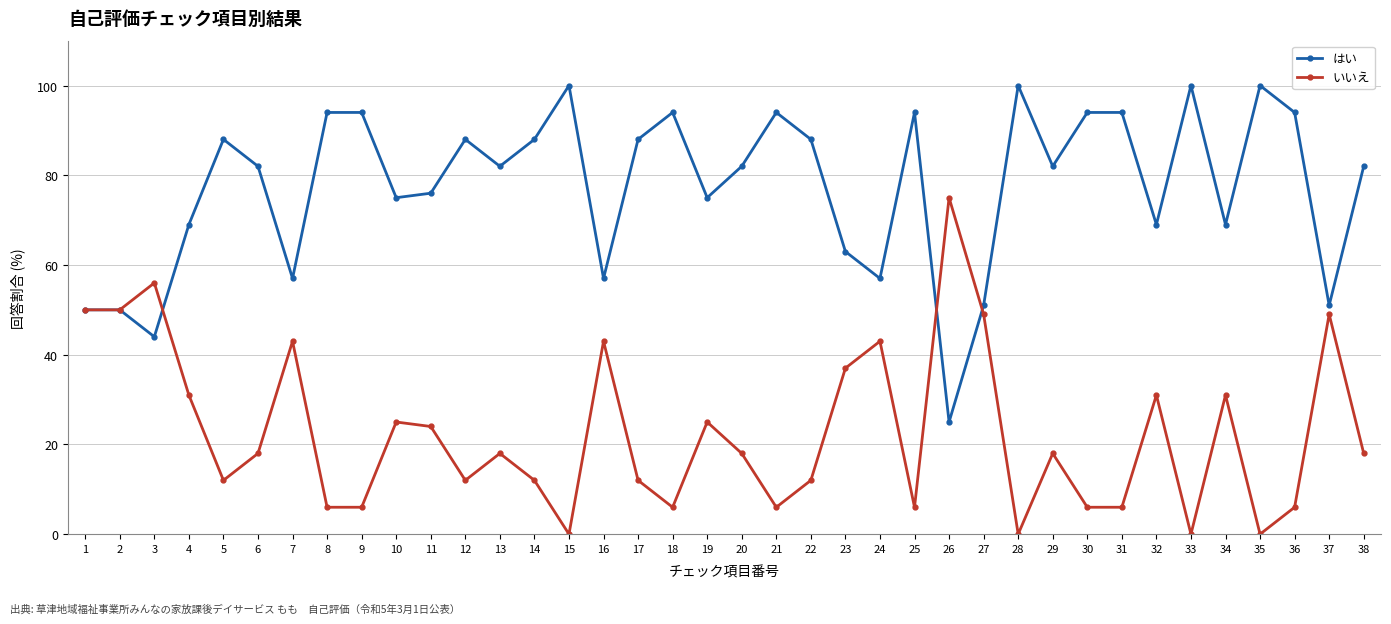

What is the difference between the maximum and second lowest values in the はい series?

56